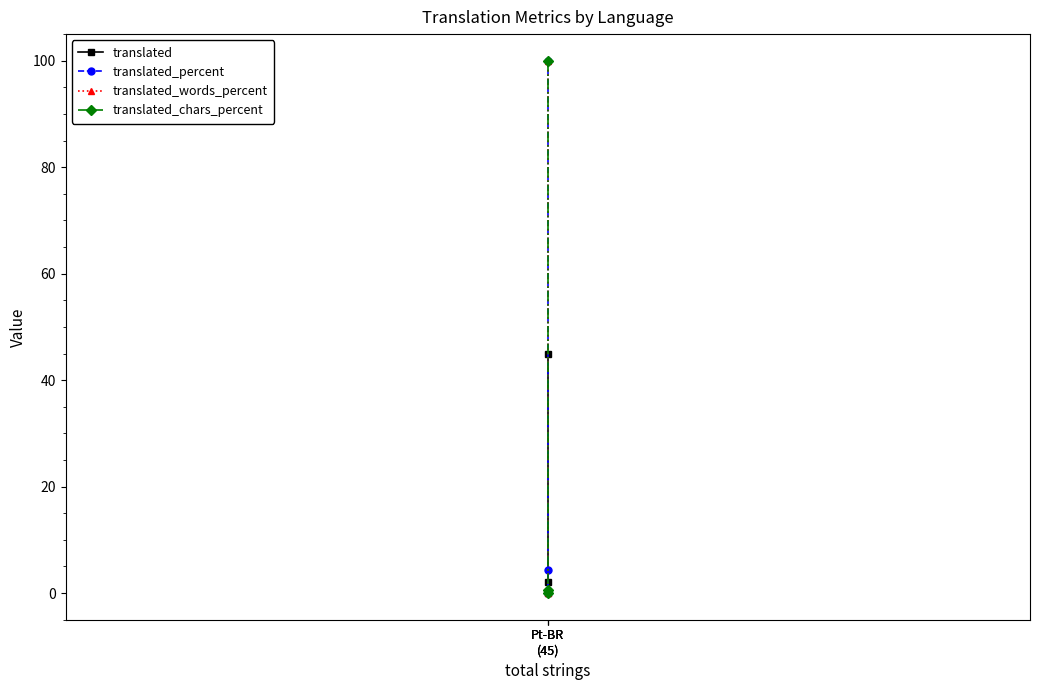

How many lines are shown in the chart?

4